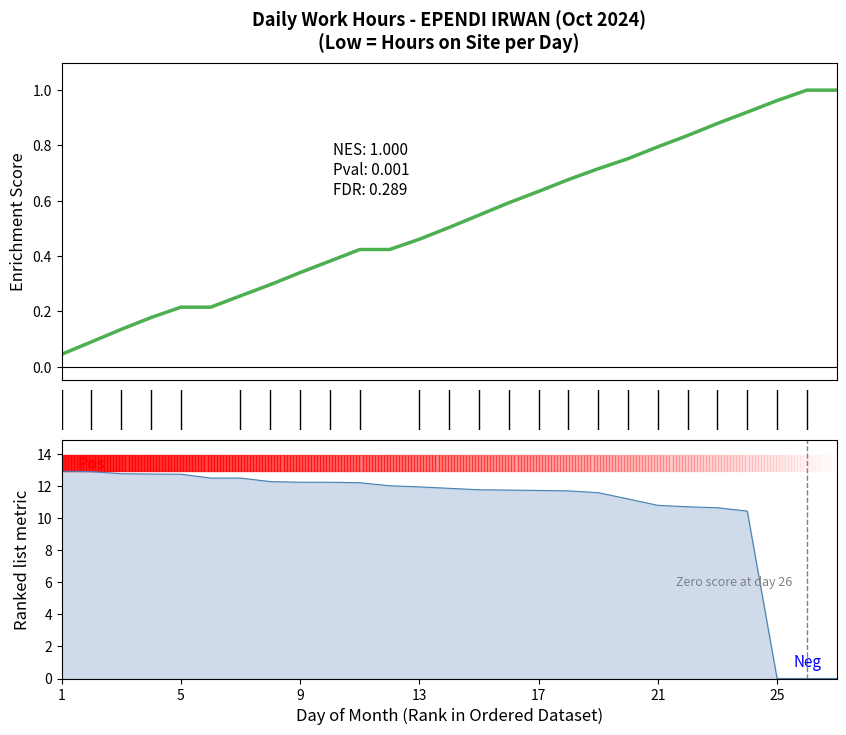

How many lines are shown in the chart?

1